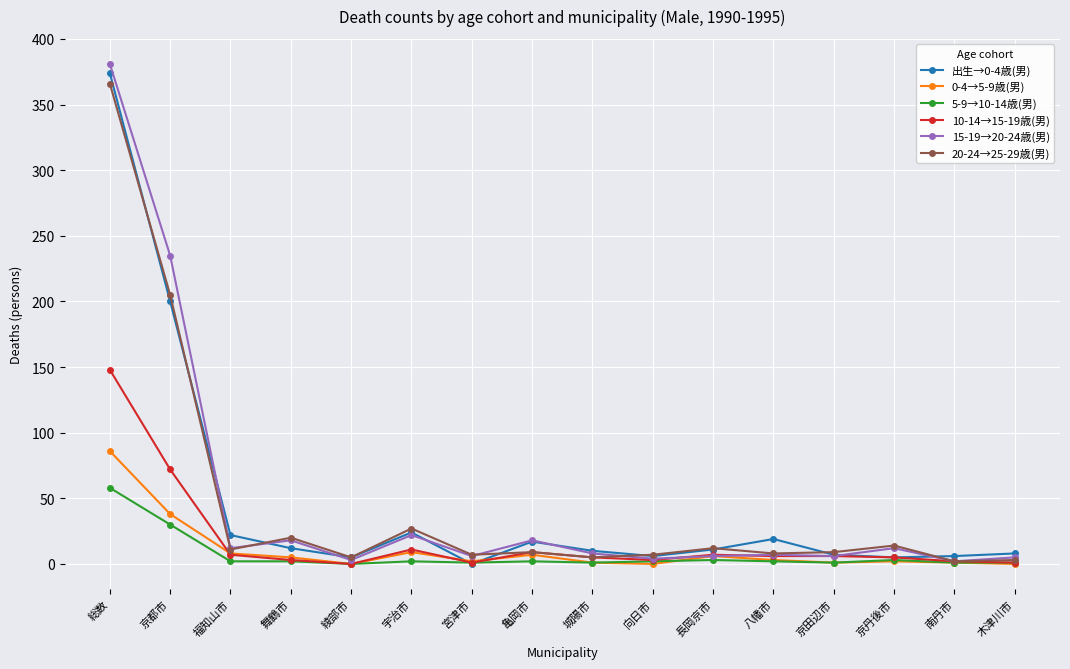

Which series has the largest range (max minus min)?

15-19→20-24歳(男)